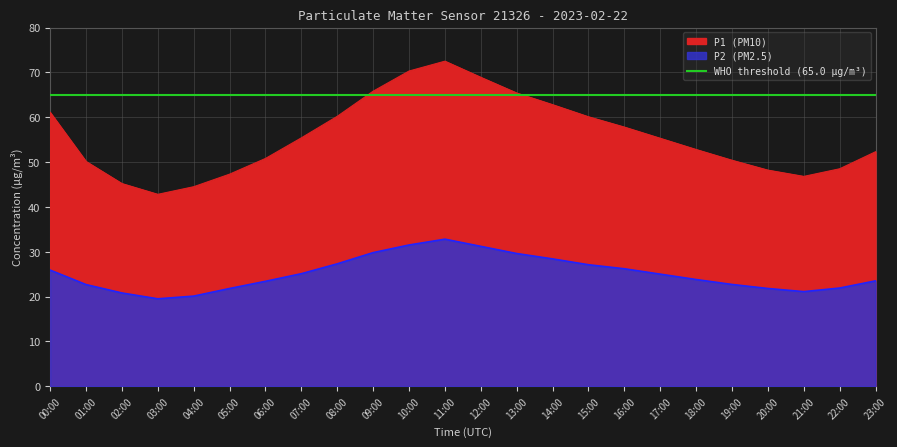

What position from the right is 02:00?

22